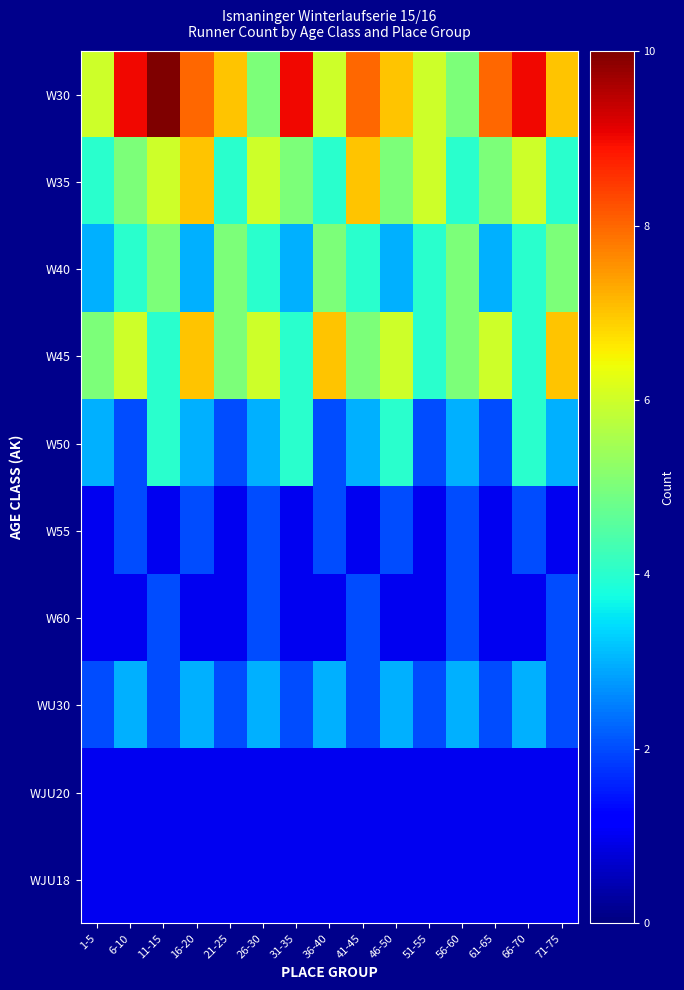

At which category is the sum across all series the highest?

11-15